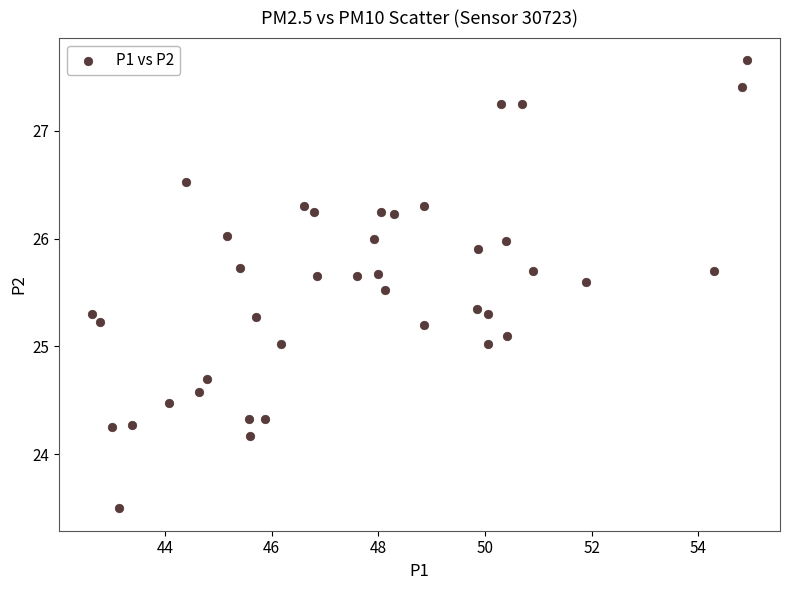

What is the range of X values (max minus min)?

12.3